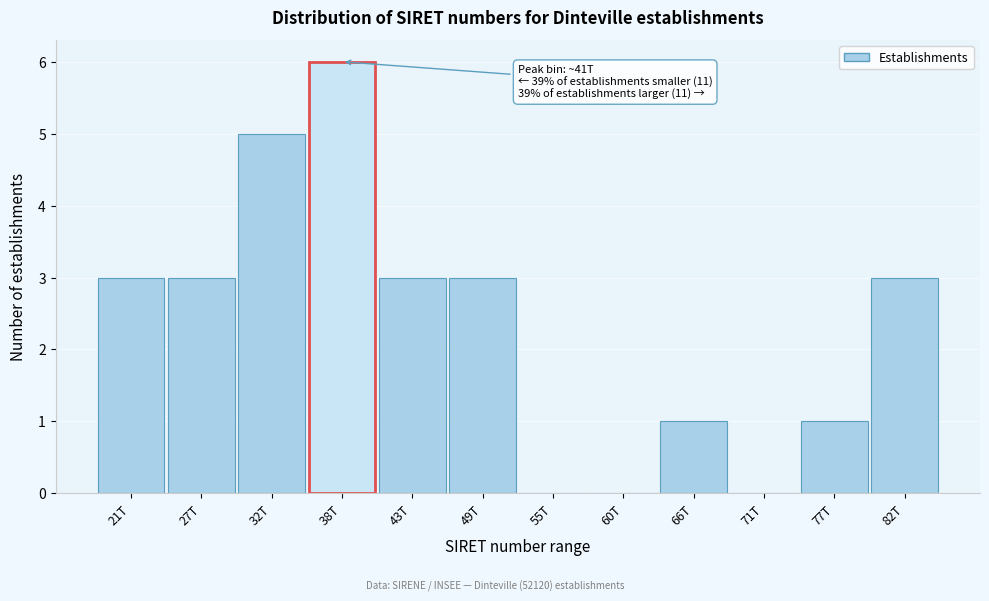

Reading left to right, what are all the values shown in this chart?

21T=3	27T=3	32T=5	38T=6	43T=3	49T=3	55T=0	60T=0	66T=1	71T=0	77T=1	82T=3